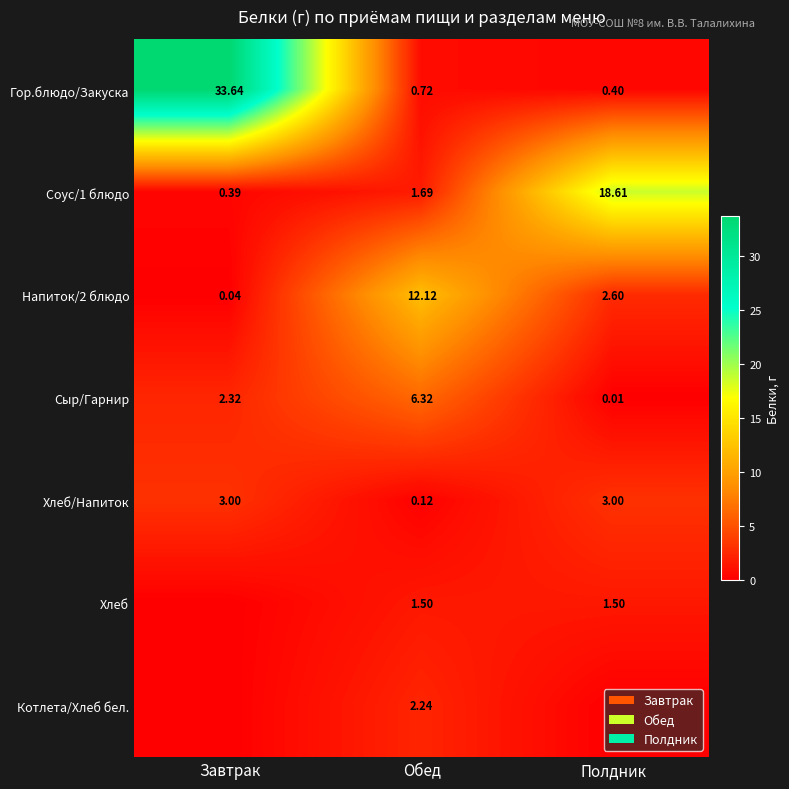

Which label corresponds to the smallest value in the chart?

Завтрак